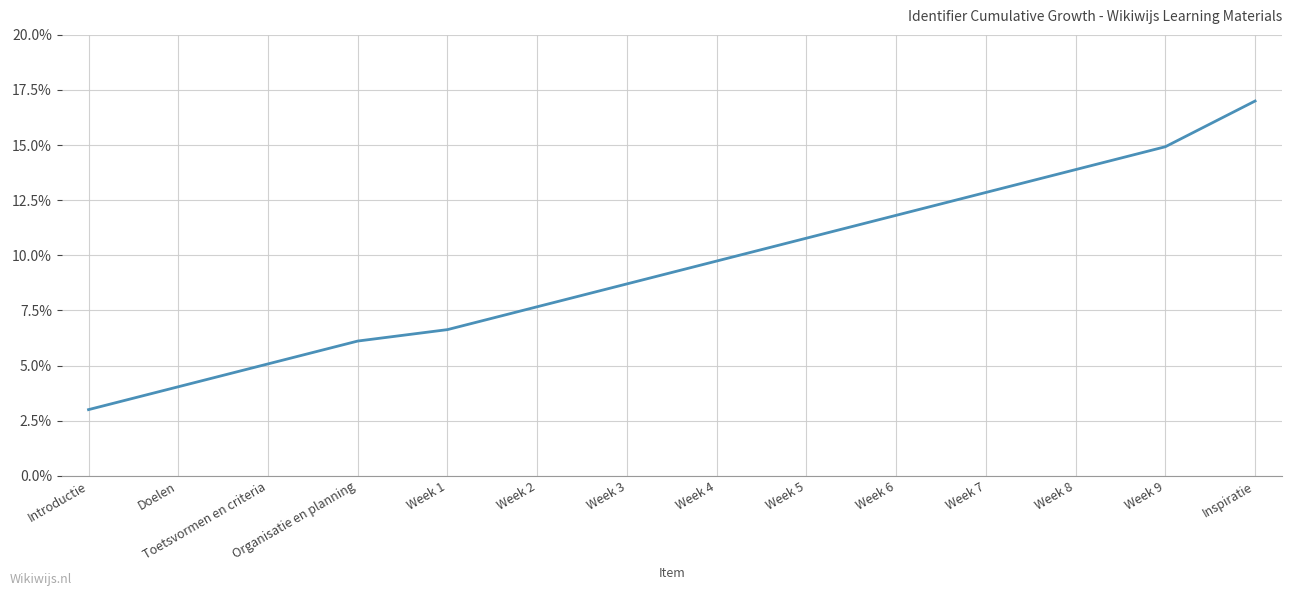

The chart shows a value of 14.1 at Week 5. True or false?

False